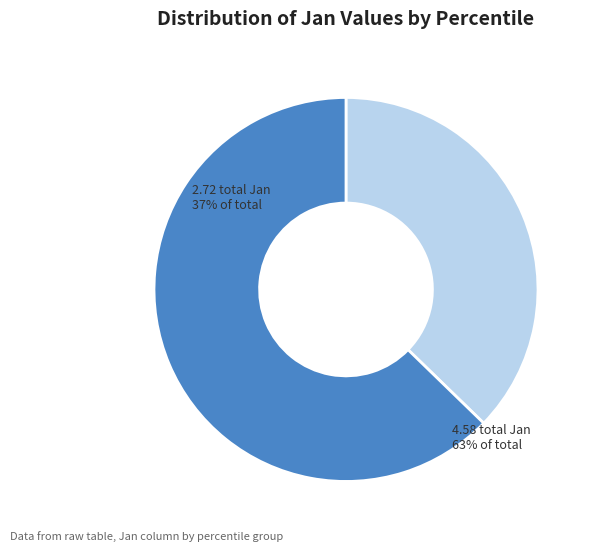

Is there a majority slice in this chart?

Yes